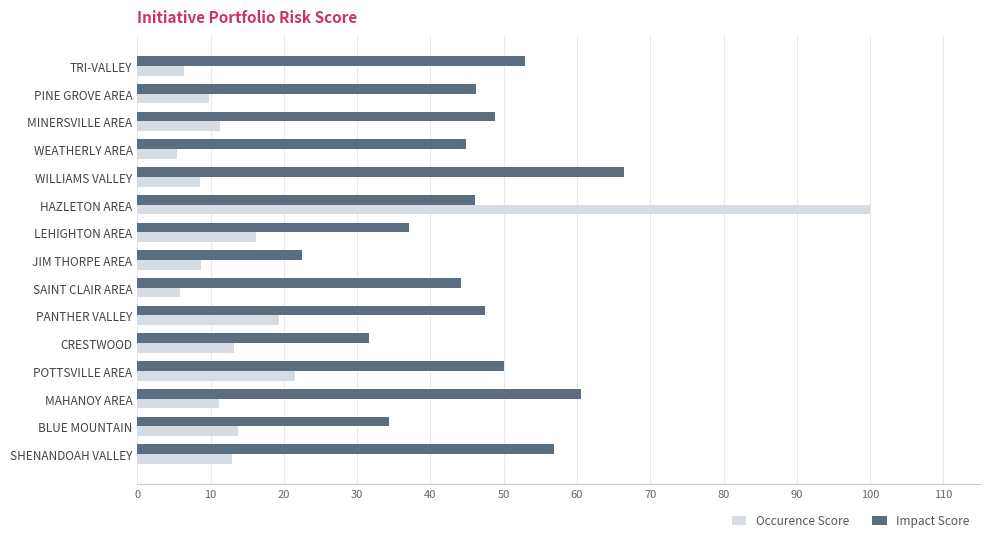

What is the difference between the highest and lowest values at POTTSVILLE AREA?

28.5